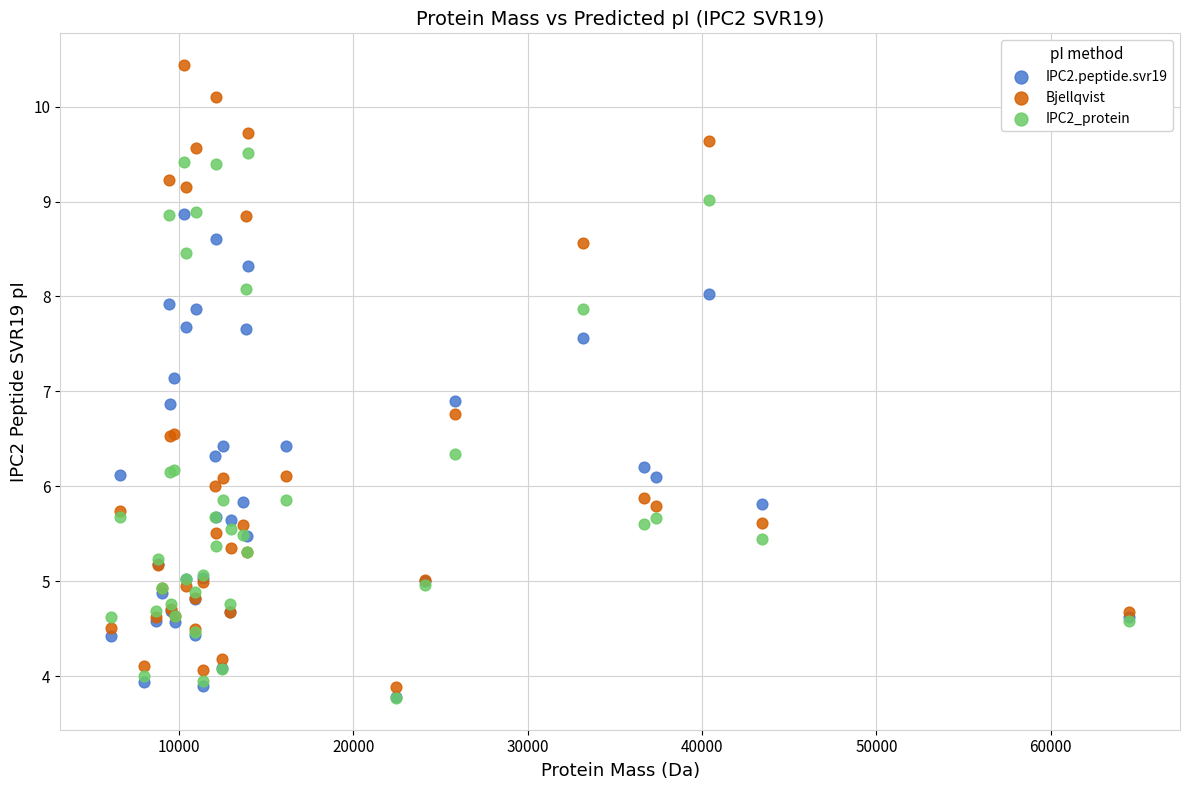

What are all the series names shown in the legend?

IPC2.peptide.svr19, Bjellqvist, IPC2_protein